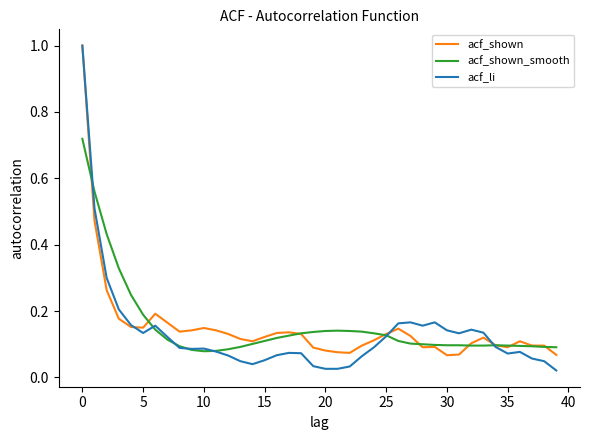

What are all the series names shown in the legend?

acf_shown, acf_shown_smooth, acf_li